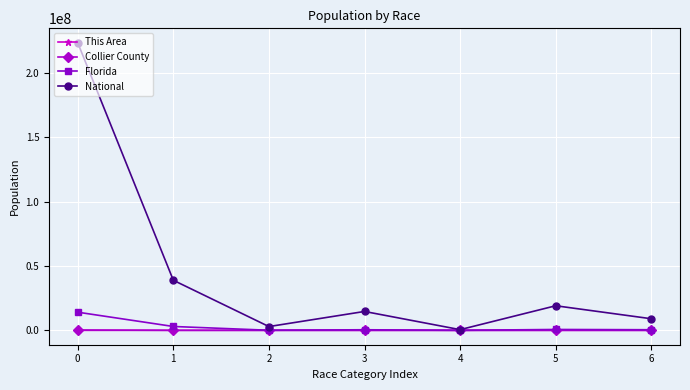

Between 1 and 6, which series saw the biggest shift?

National